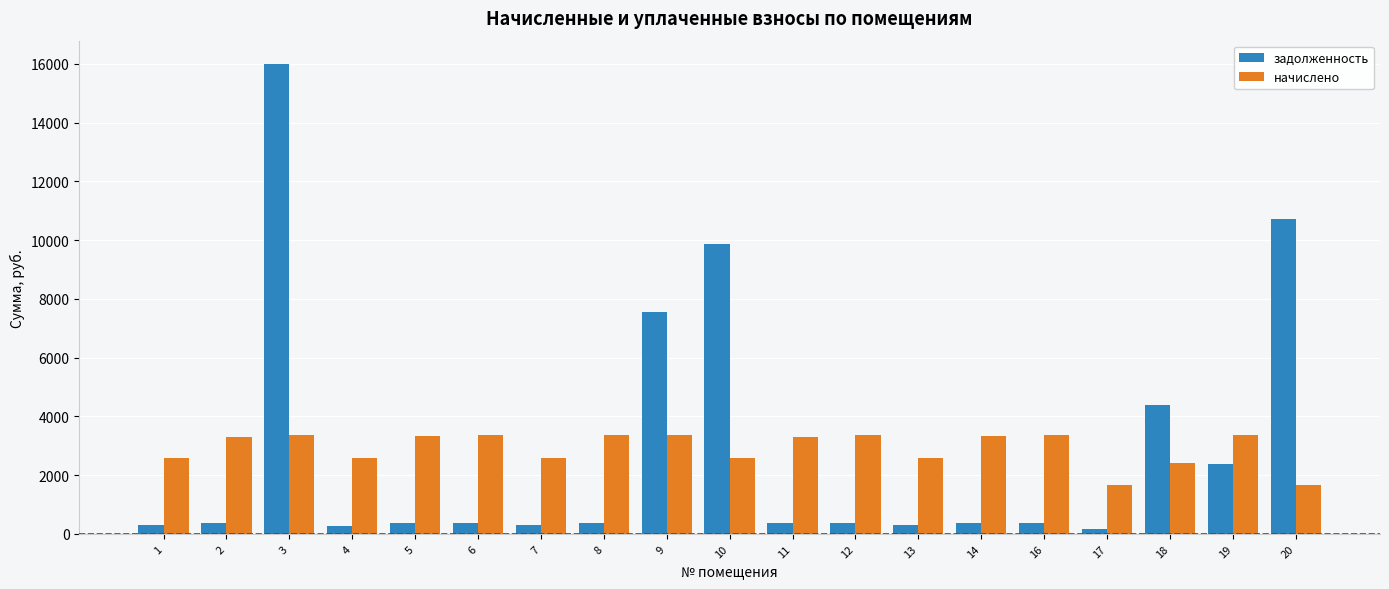

Which series has the largest range (max minus min)?

задолженность